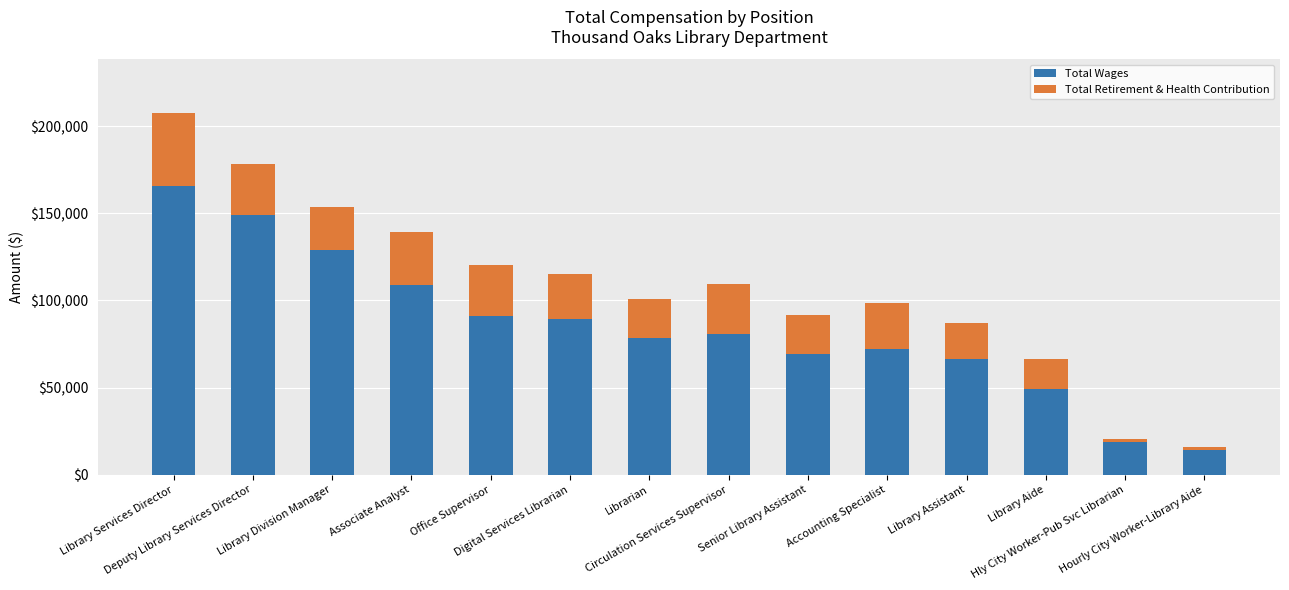

What is the difference between the second highest and minimum values in the Total Wages series?

134592